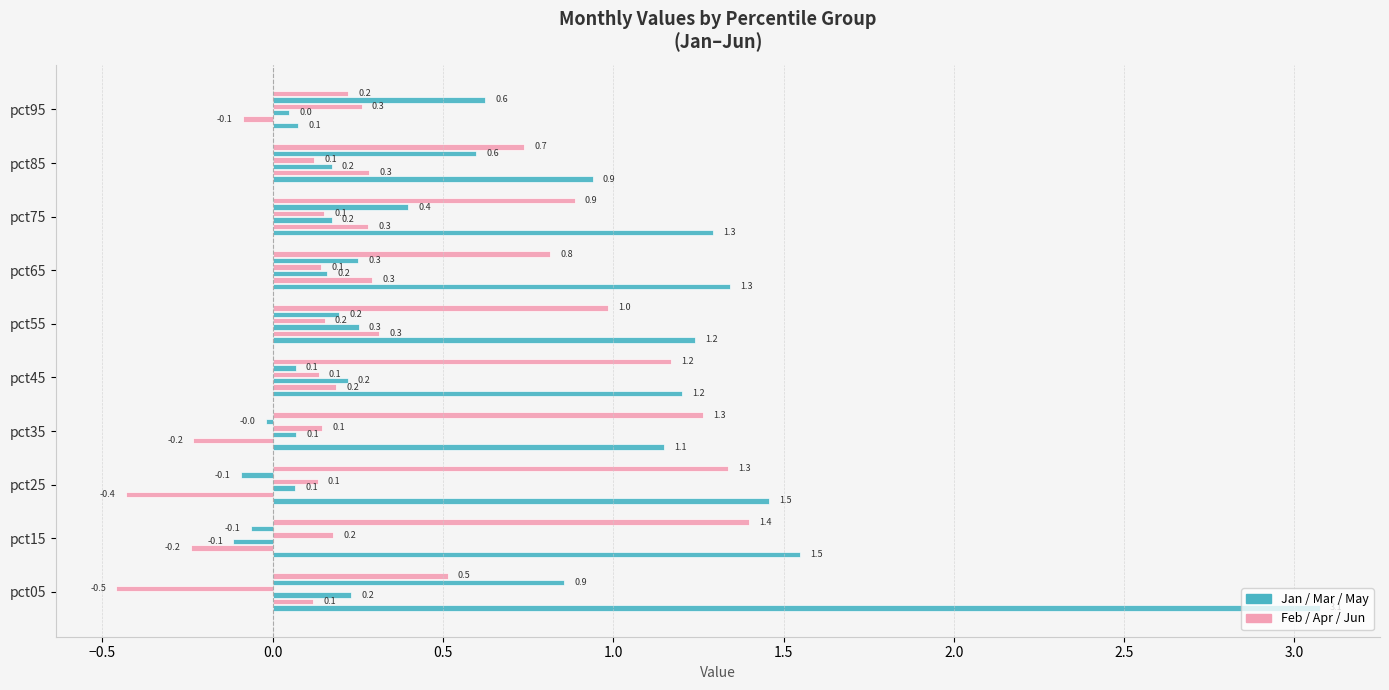

Count the number of data series in this chart.

6